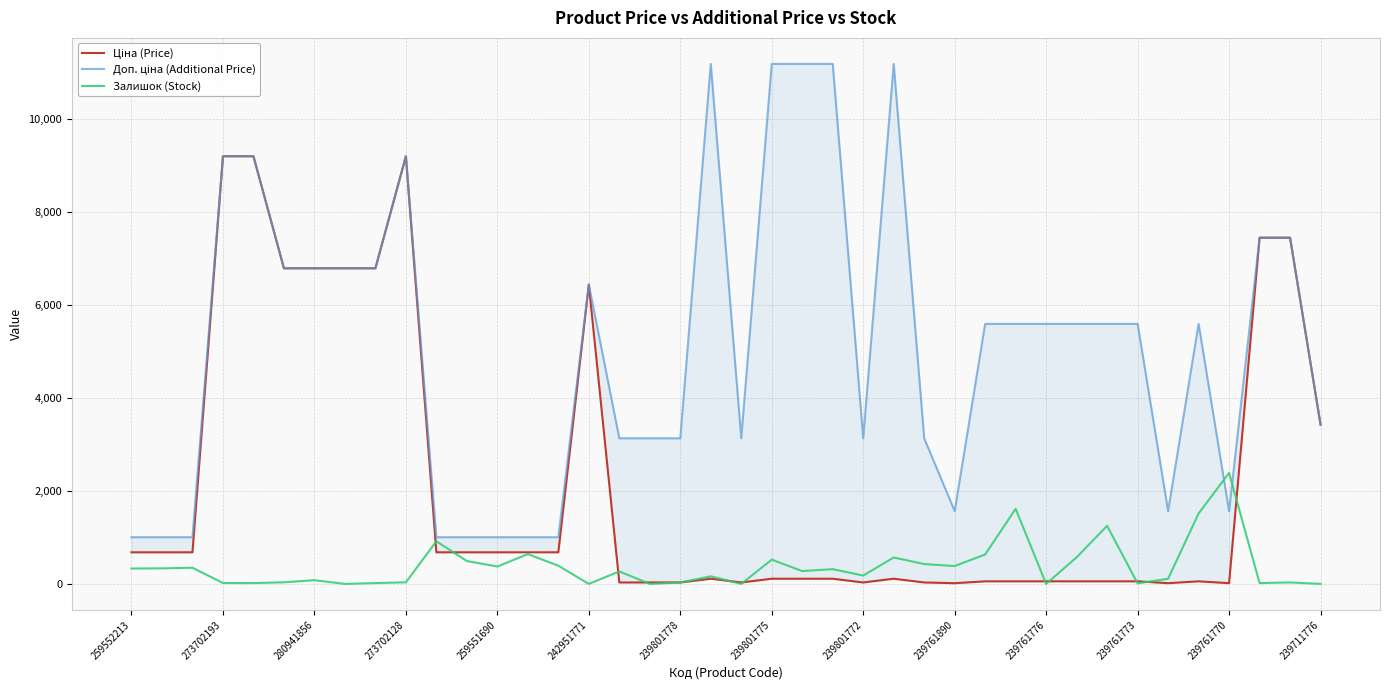

At which label does Залишок (Stock) reach its peak?

239761770